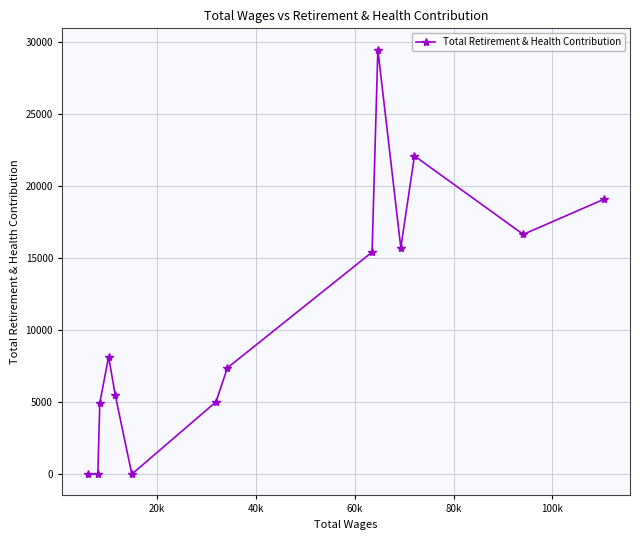

What is the average value?

10683